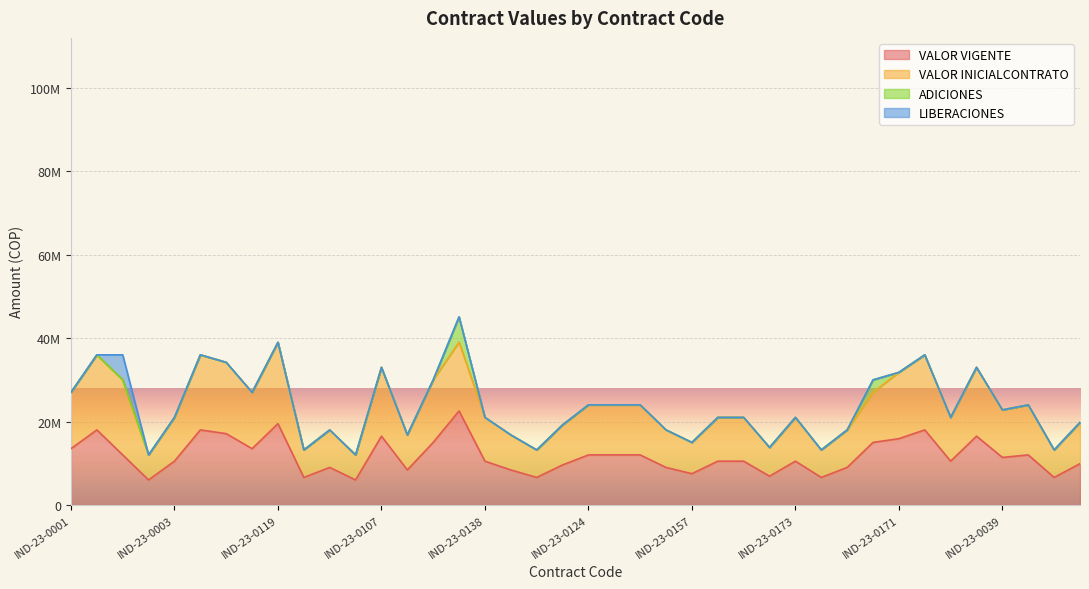

How many data points in VALOR VIGENTE are less than 10500000?

15